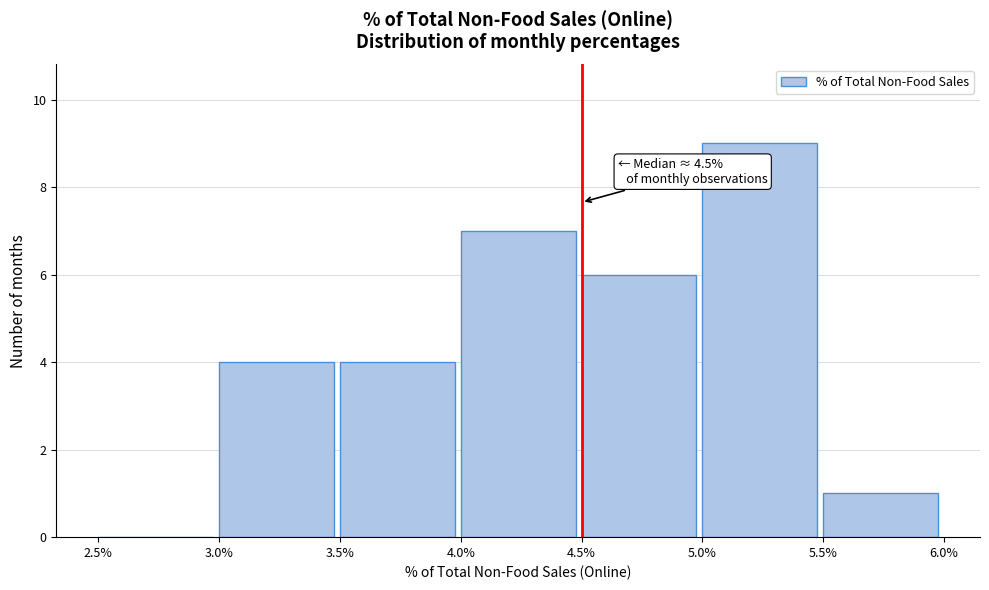

Over which range of the x-axis is the bar tallest?

5.0% to 5.5%